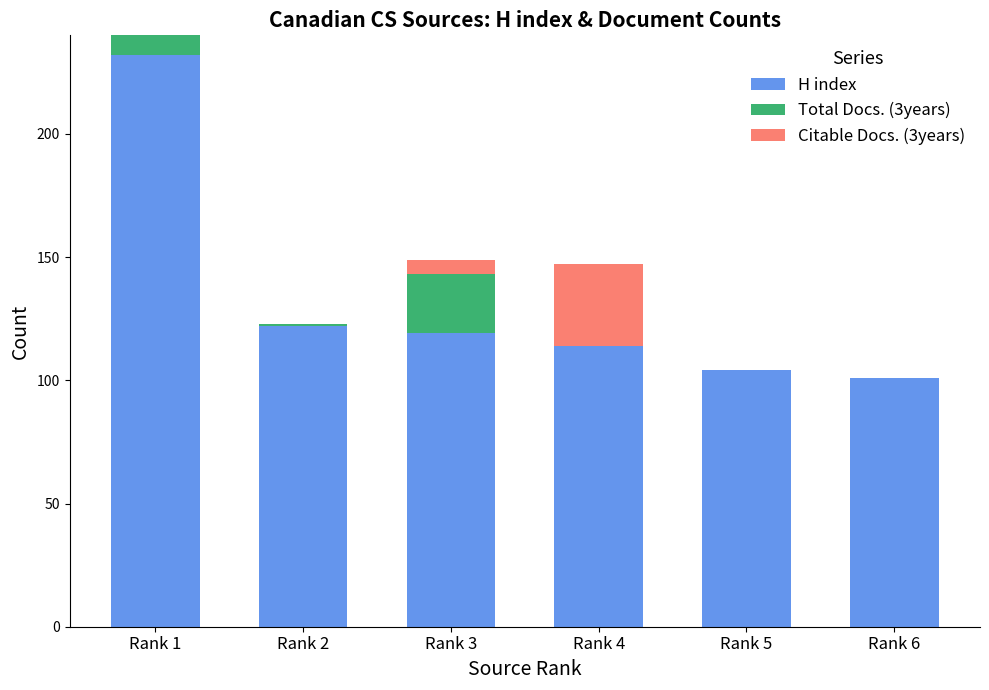

At which category is the sum across all series the highest?

Rank 1